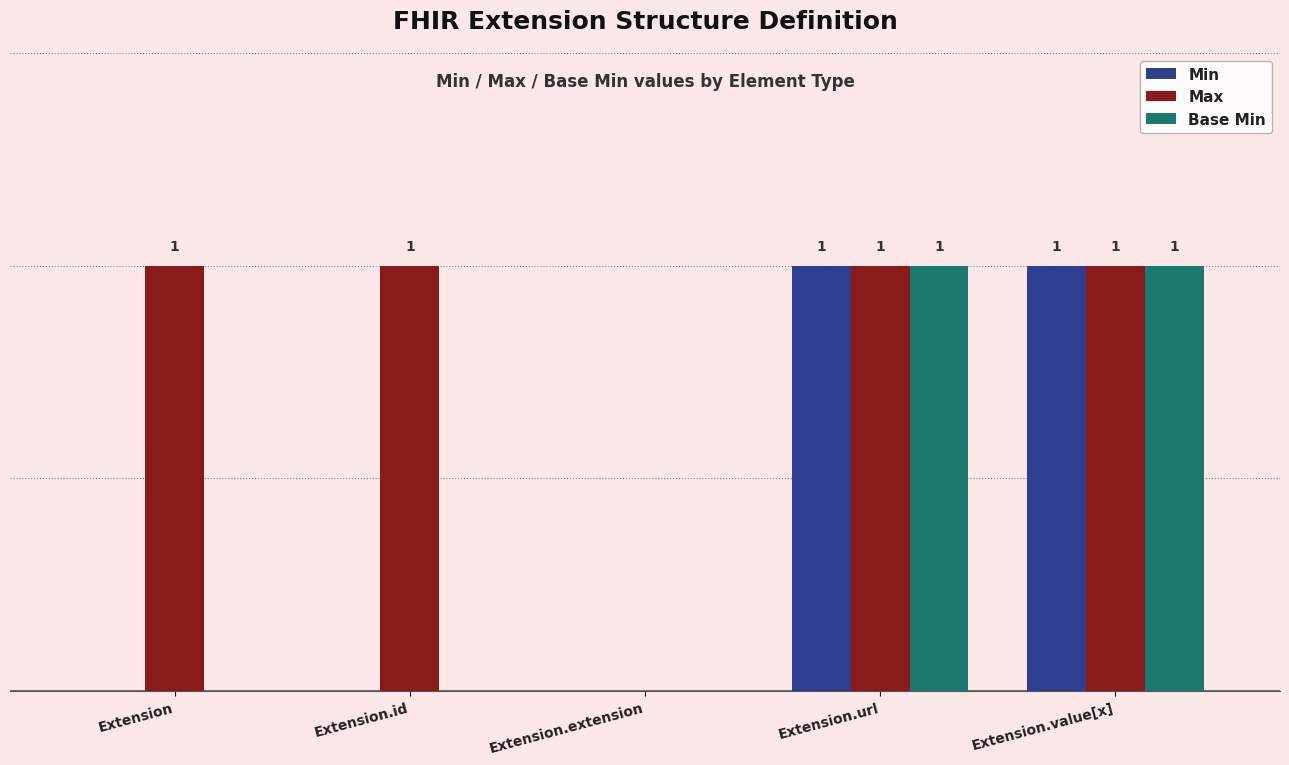

At which label is Max closest to 0?

Extension.extension